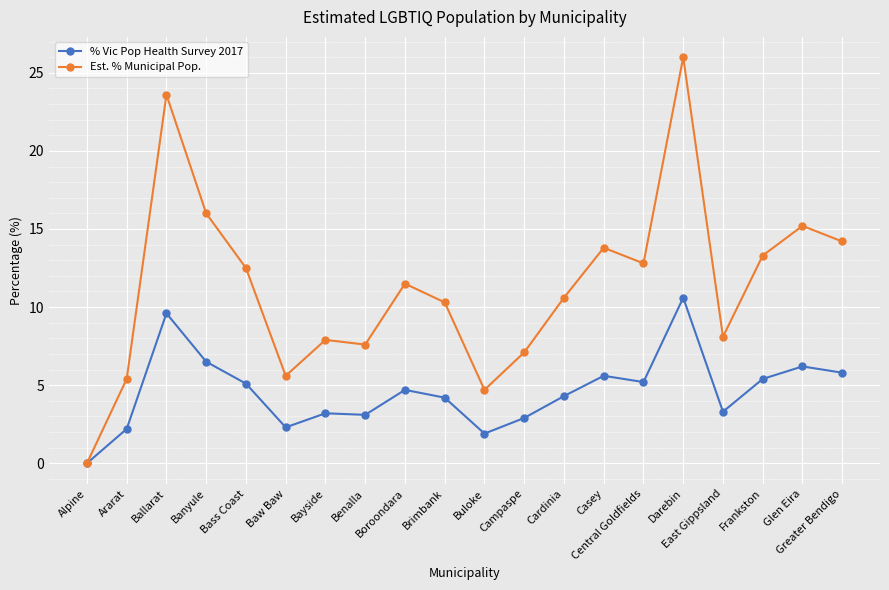

The Est. % Municipal Pop. series shows 10.3 at Brimbank. True or false?

True